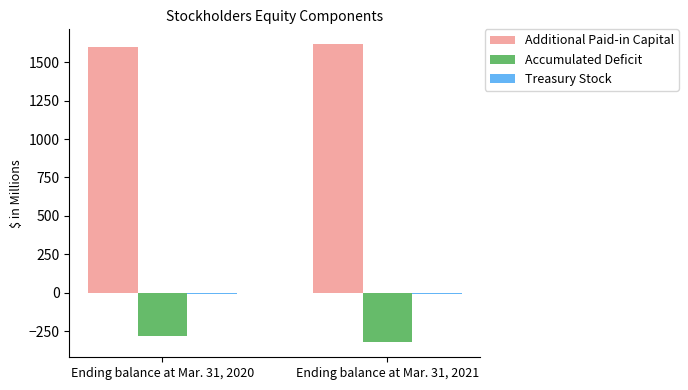

What is the minimum value for Accumulated Deficit?

-323.1